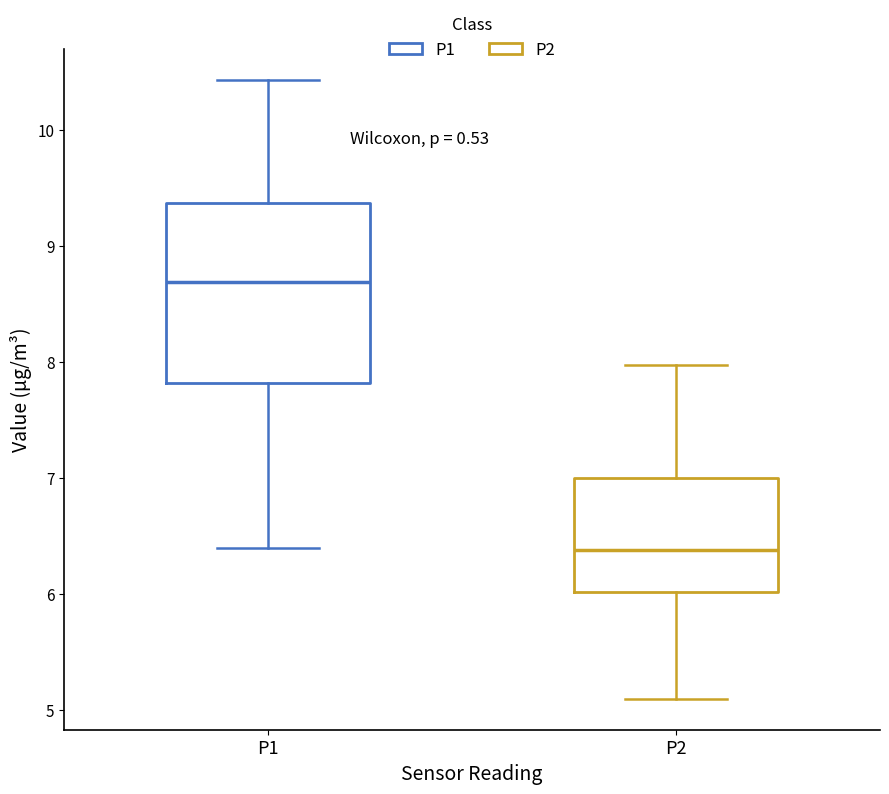

Comparing the boxes themselves (not the whiskers), which one is the tallest?

P1